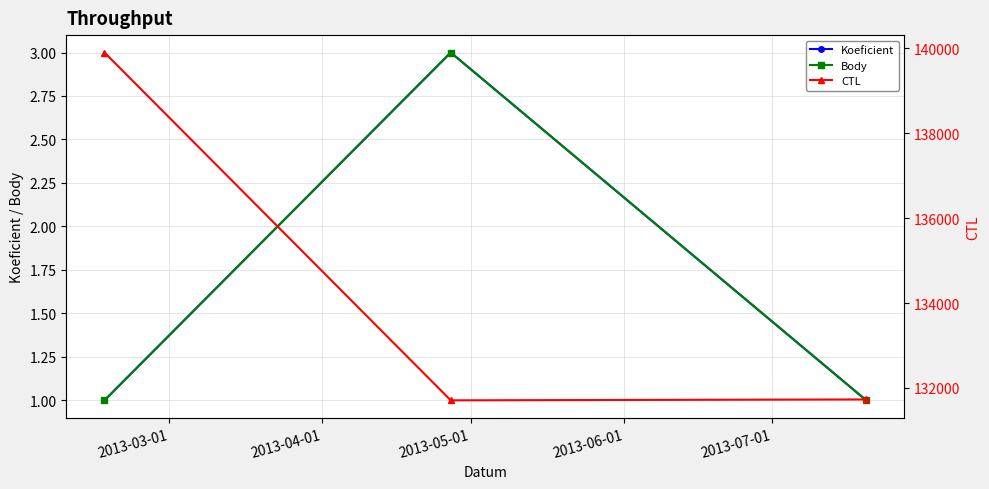

Which label corresponds to the largest value in the chart?

2013-03-01